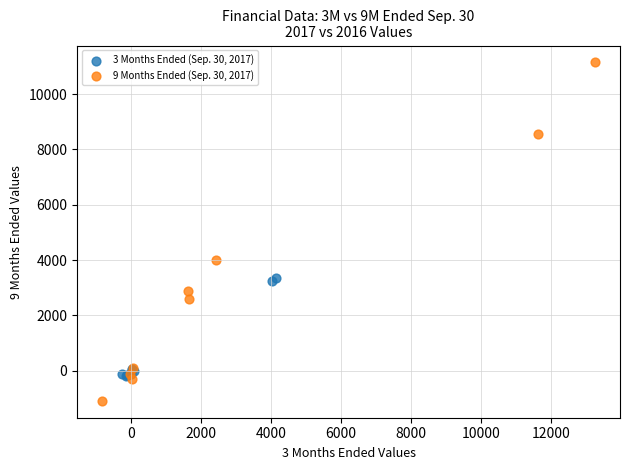

Which series has the largest Y range (max minus min)?

9 Months Ended (Sep. 30, 2017)